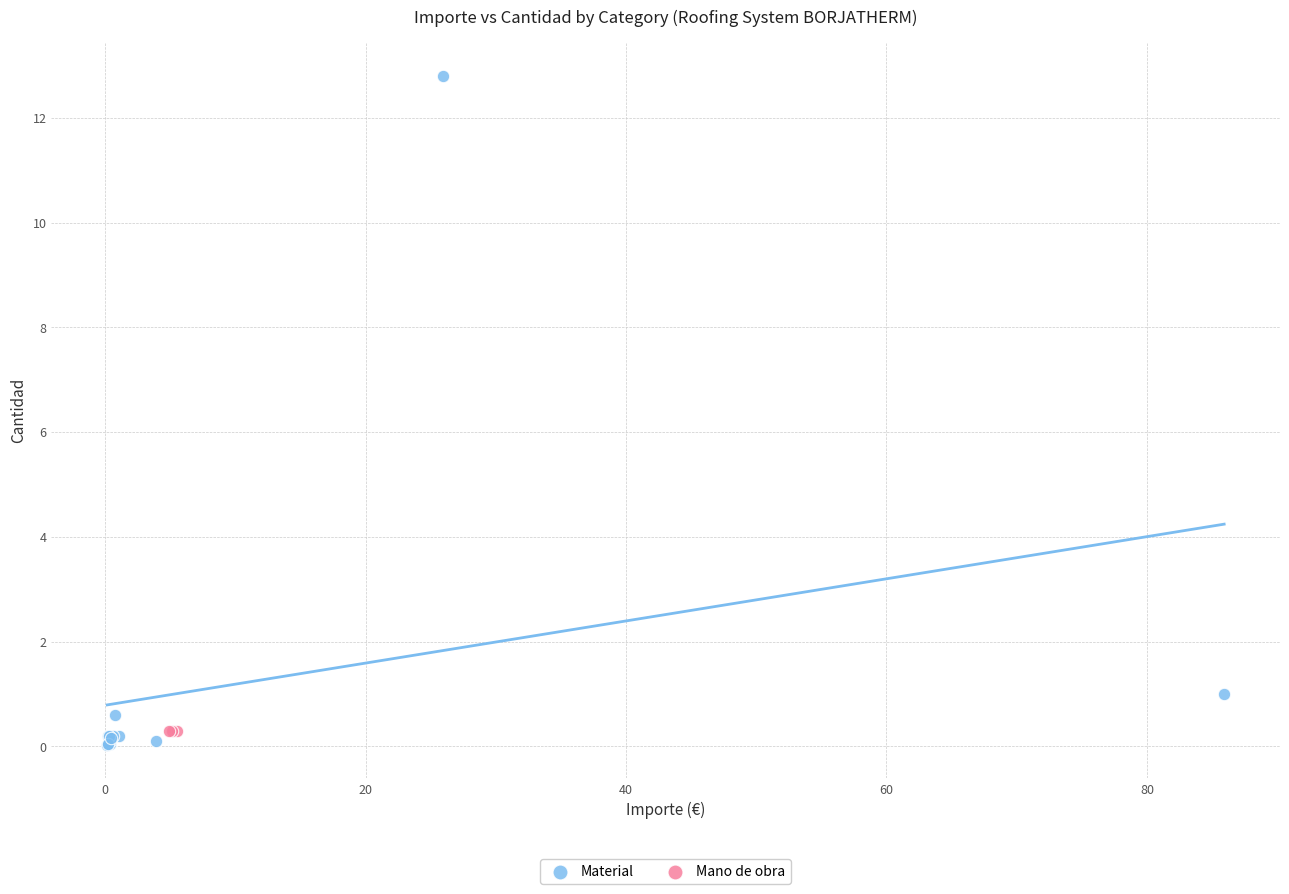

Which series contains the highest Y value?

Material